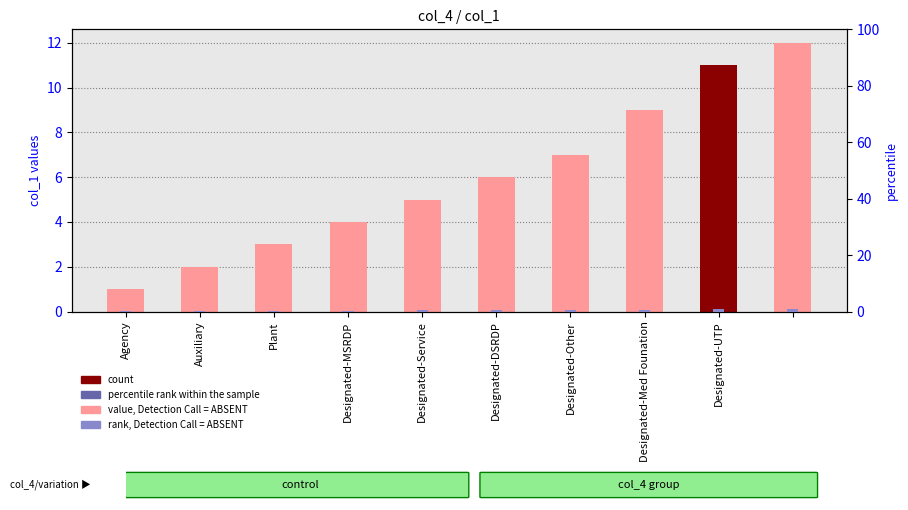

Reading left to right, what are all the values shown in this chart?

col_1: 1.0	2.0	3.0	4.0	5.0	6.0	7.0	9.0	11.0	12.0
rank: 0.1	0.2	0.2	0.3	0.4	0.5	0.6	0.7	0.9	1.0